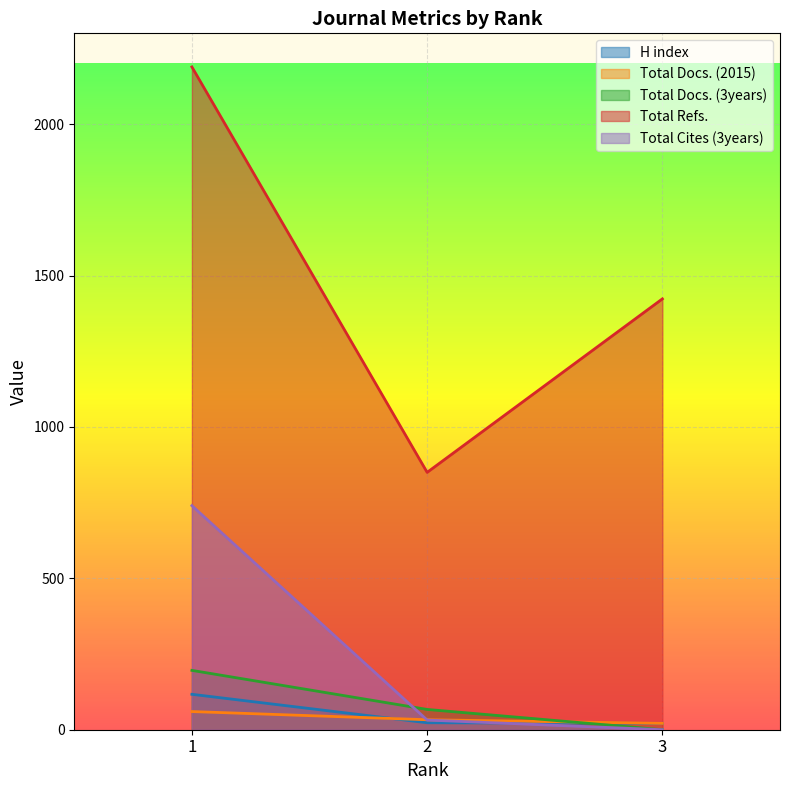

What is the highest value of the Total Docs. (3years) series?

196